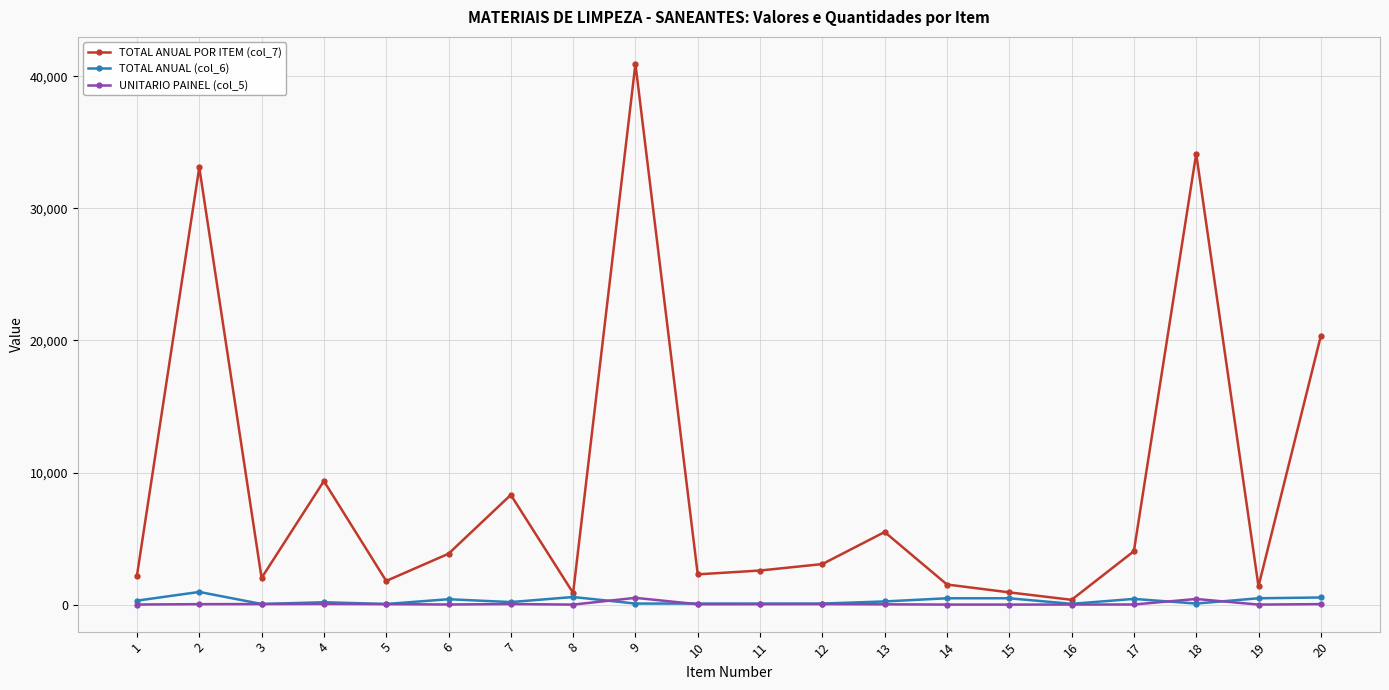

Which series has the largest total across all categories?

TOTAL ANUAL POR ITEM (col_7)